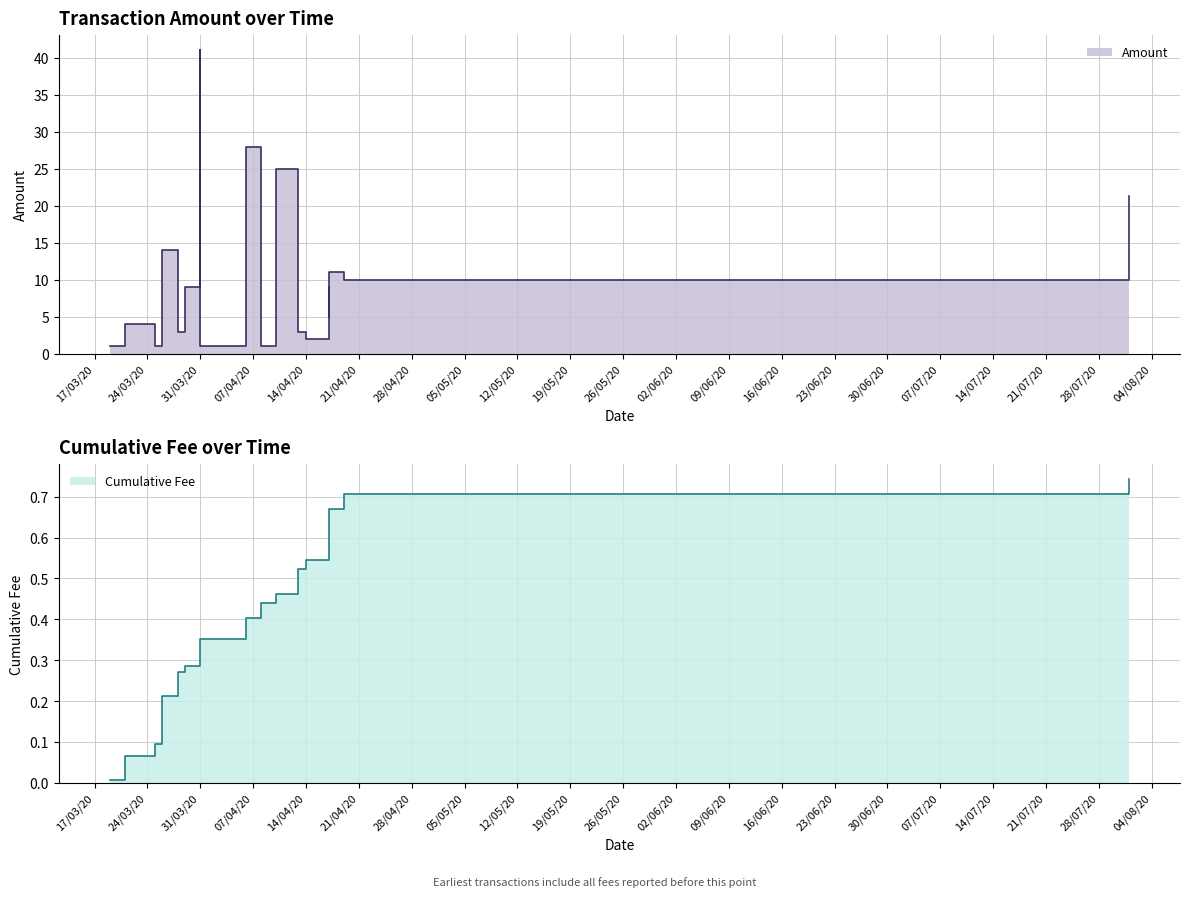

How many interior local peaks does the Amount series have?

6